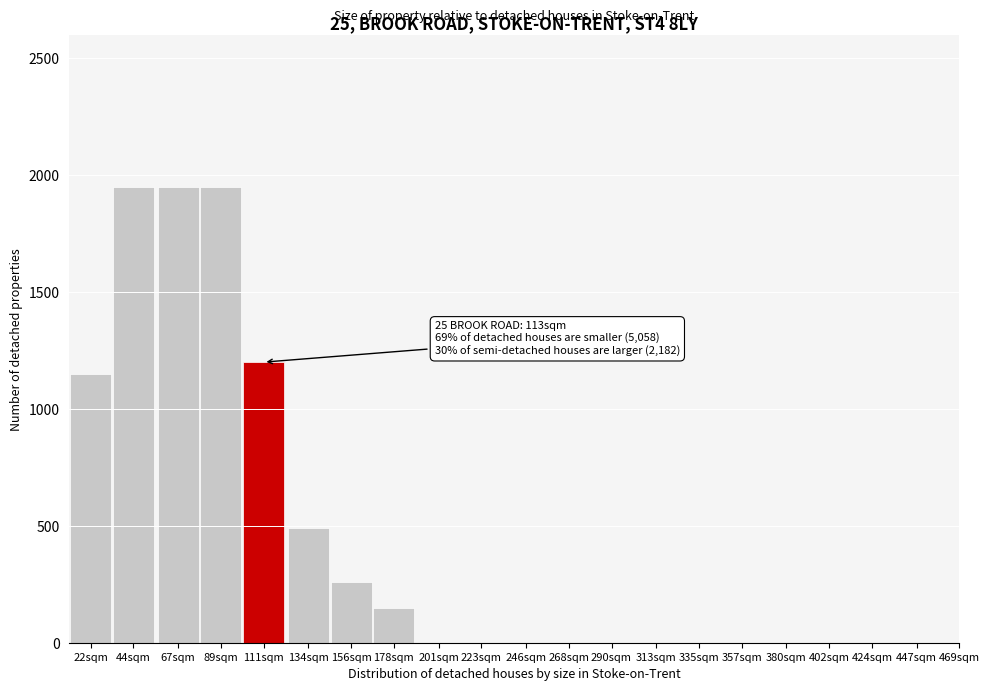

Reading left to right, what are all the values shown in this chart?

22sqm=1150	44sqm=1950	67sqm=1950	89sqm=1950	111sqm=1200	134sqm=490	156sqm=260	178sqm=150	201sqm=0	223sqm=0	246sqm=0	268sqm=0	290sqm=0	313sqm=0	335sqm=0	357sqm=0	380sqm=0	402sqm=0	424sqm=0	447sqm=0